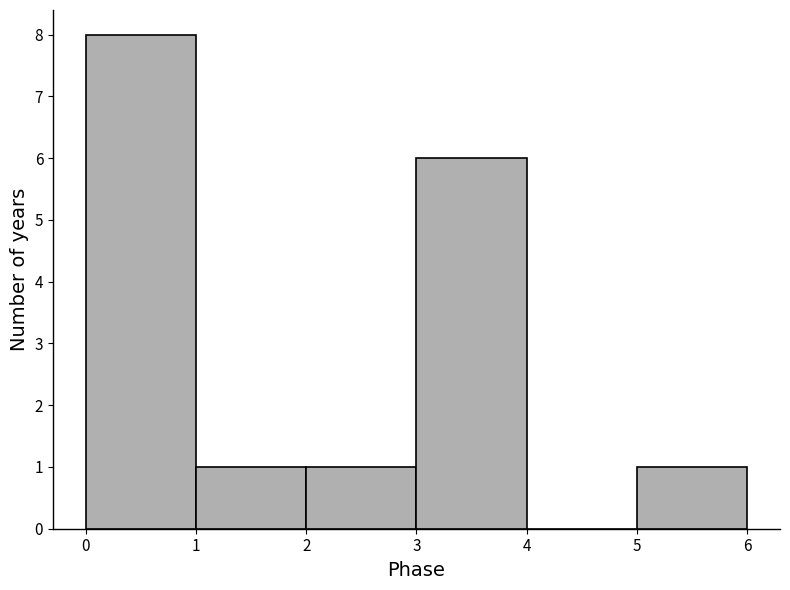

What is the height of the bar covering 2 to 3 on the x-axis? The values are not printed on the chart, so give them approximately, as read against the axis.

1